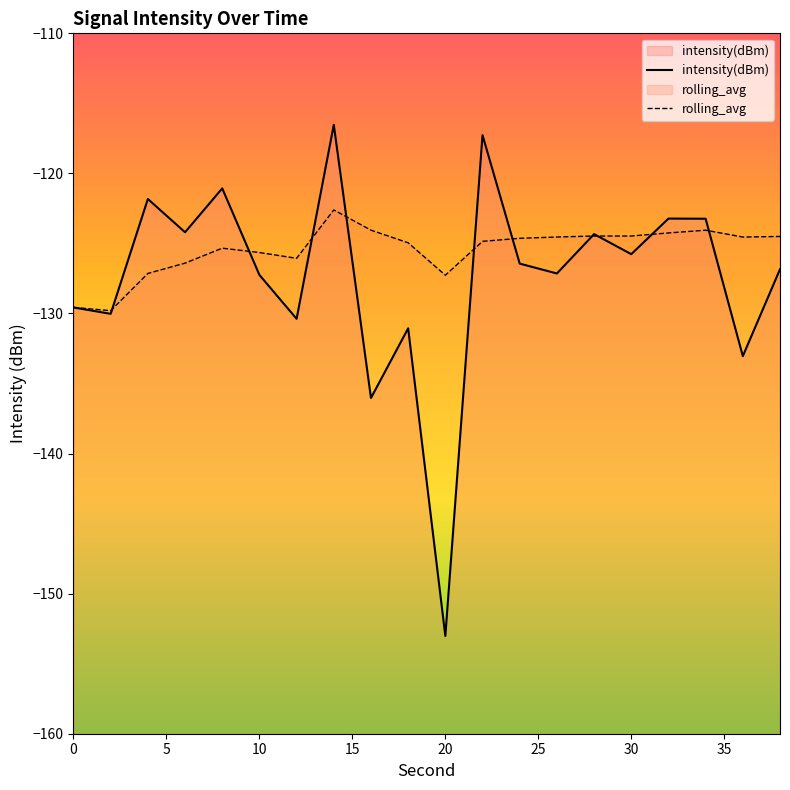

In intensity(dBm), how many points are higher than both neighbors (excluding endpoints)?

7